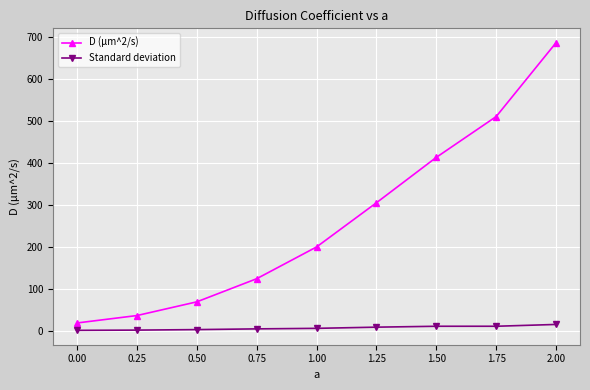

What is the value of the D (μm^2/s) point at the 8th from the left?

509.8